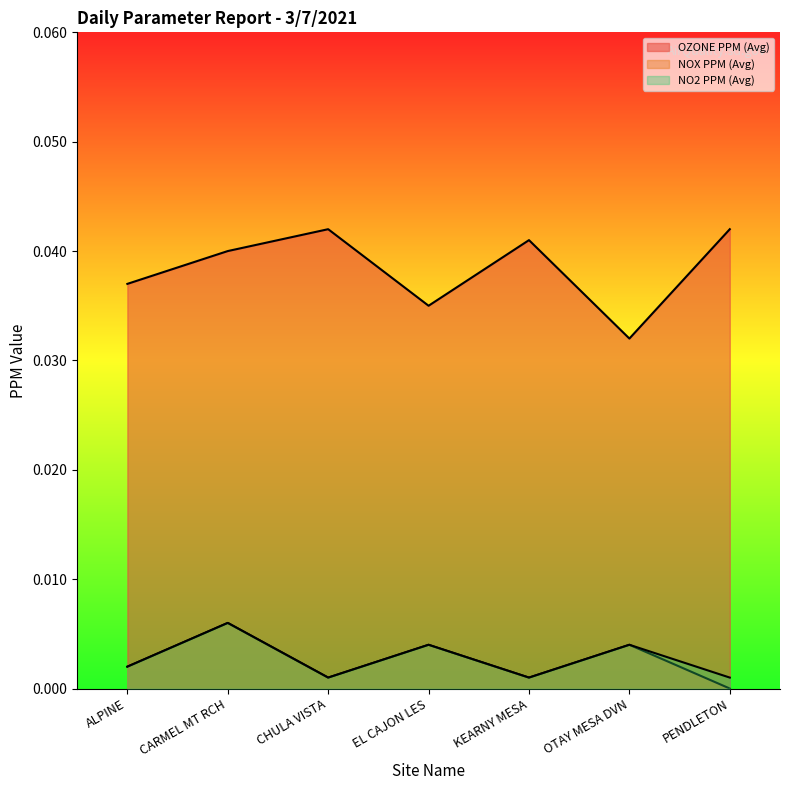

What is the label of the 3rd point from the right?

KEARNY MESA